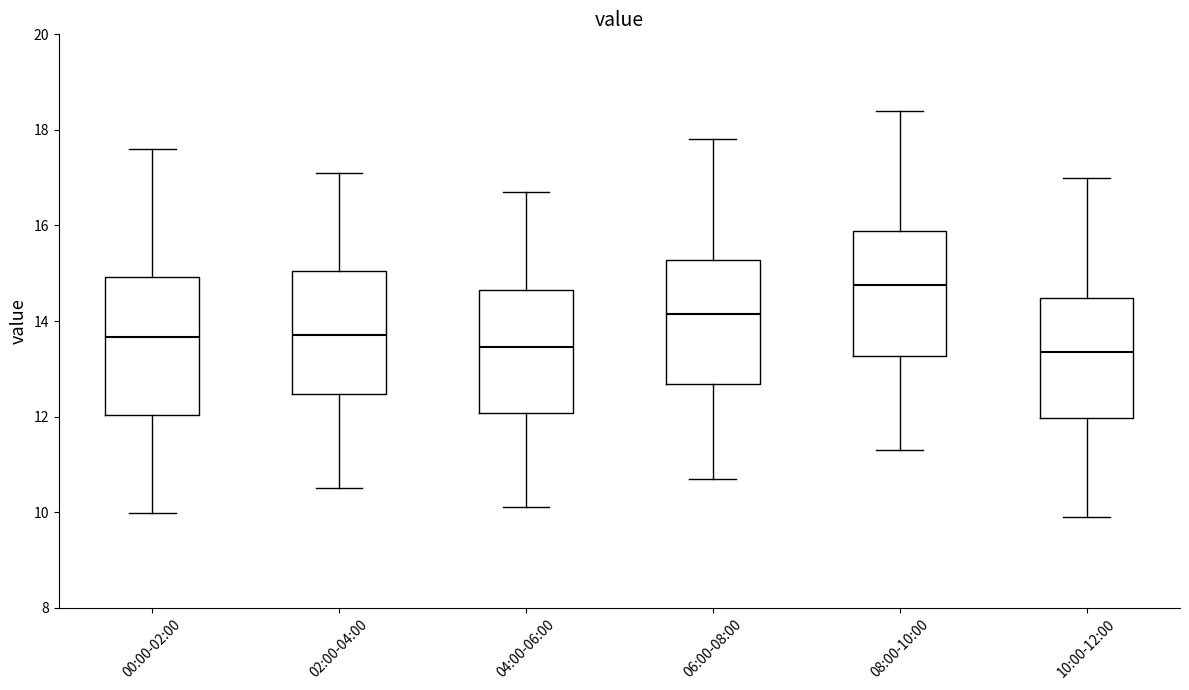

Reading left to right, read every box against the y-axis: the position of its median line, the range the box covers, and the ends of its whiskers. The values are not printed on the chart, so give them approximately, as read against the axis.

00:00-02:00: median 13.6, box 12.0 to 15.0, whiskers 10.0 to 17.6
02:00-04:00: median 13.8, box 12.4 to 15.0, whiskers 10.6 to 17.2
04:00-06:00: median 13.4, box 12.0 to 14.6, whiskers 10.2 to 16.8
06:00-08:00: median 14.2, box 12.6 to 15.2, whiskers 10.8 to 17.8
08:00-10:00: median 14.8, box 13.2 to 15.8, whiskers 11.4 to 18.4
10:00-12:00: median 13.4, box 12.0 to 14.4, whiskers 10.0 to 17.0